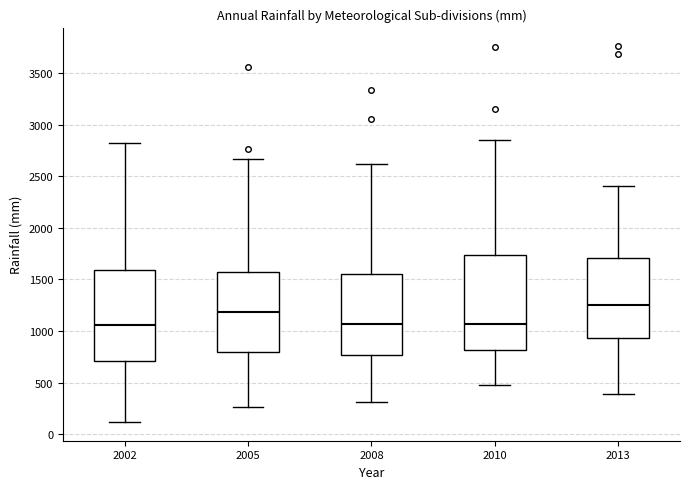

Where is the lower edge of the box at x = 2010 on the y-axis? The values are not printed on the chart, so give them approximately, as read against the axis.

800